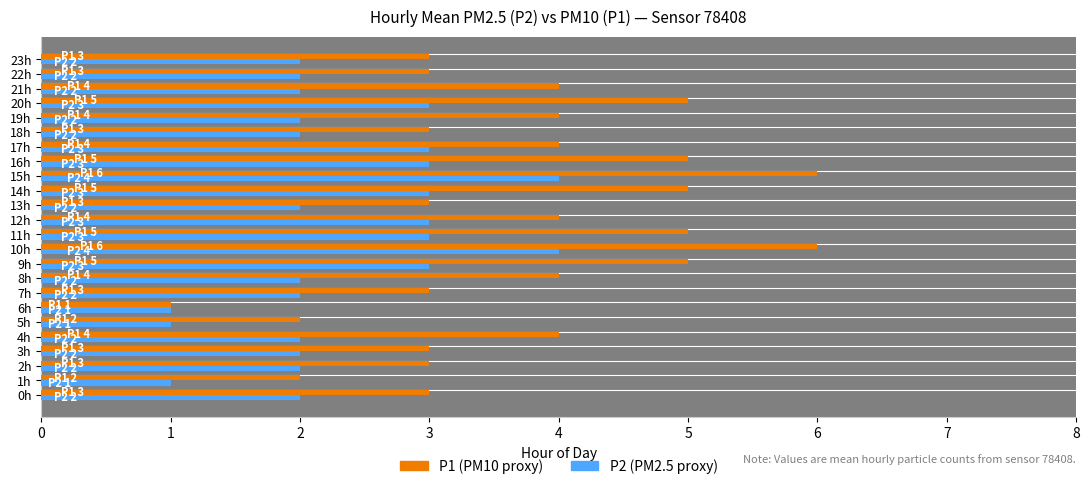

What is the greatest value displayed?

6